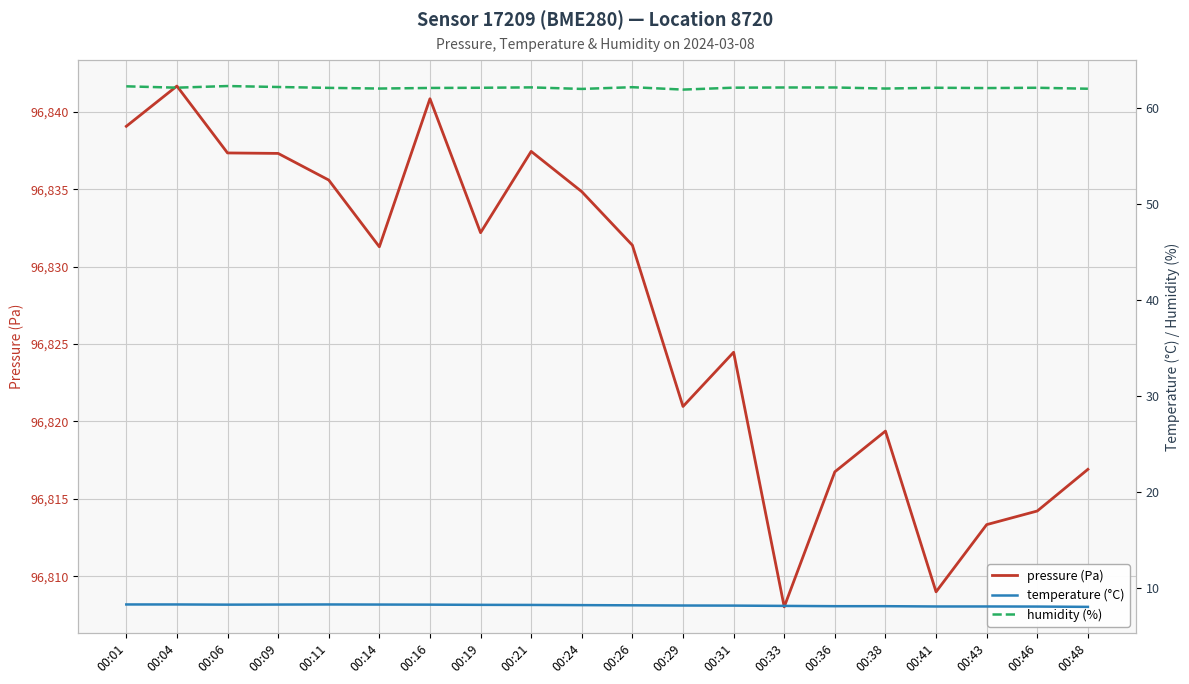

Is it true that pressure (Pa) equals 96831.4 at 00:26?

True